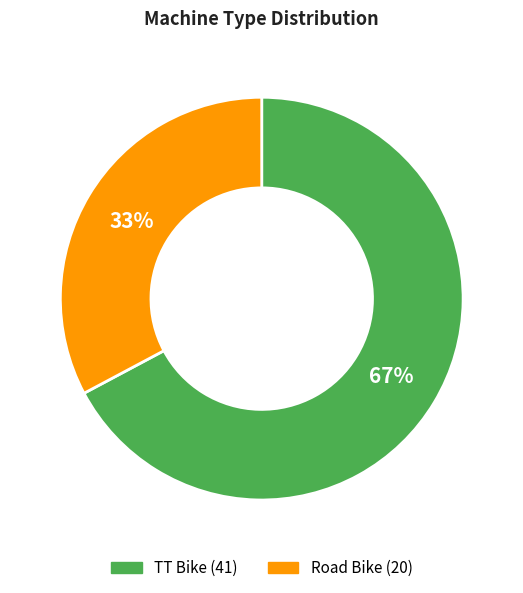

To the nearest percent, what is the difference between the TT Bike and Road Bike slice percentages?

34%